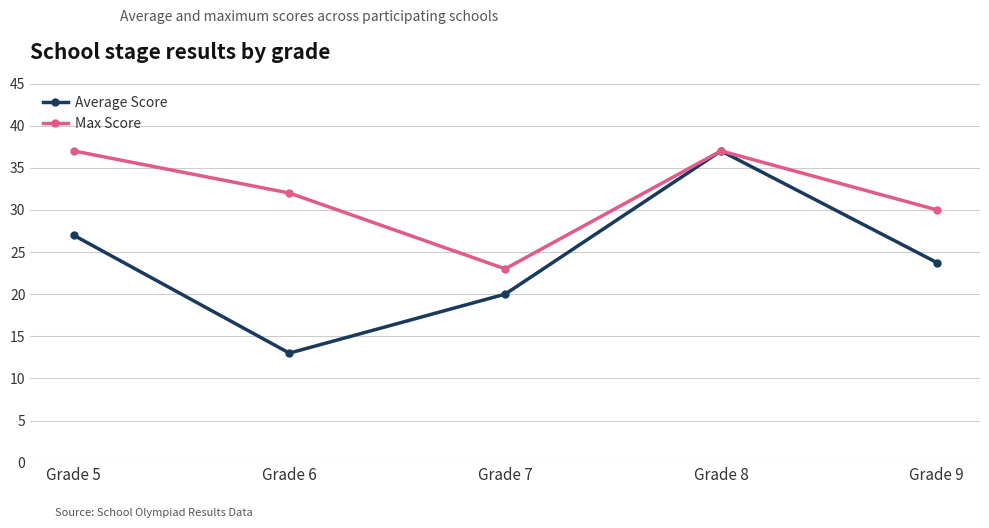

True or false: Max Score has a value of 37.0 at Grade 5.

True